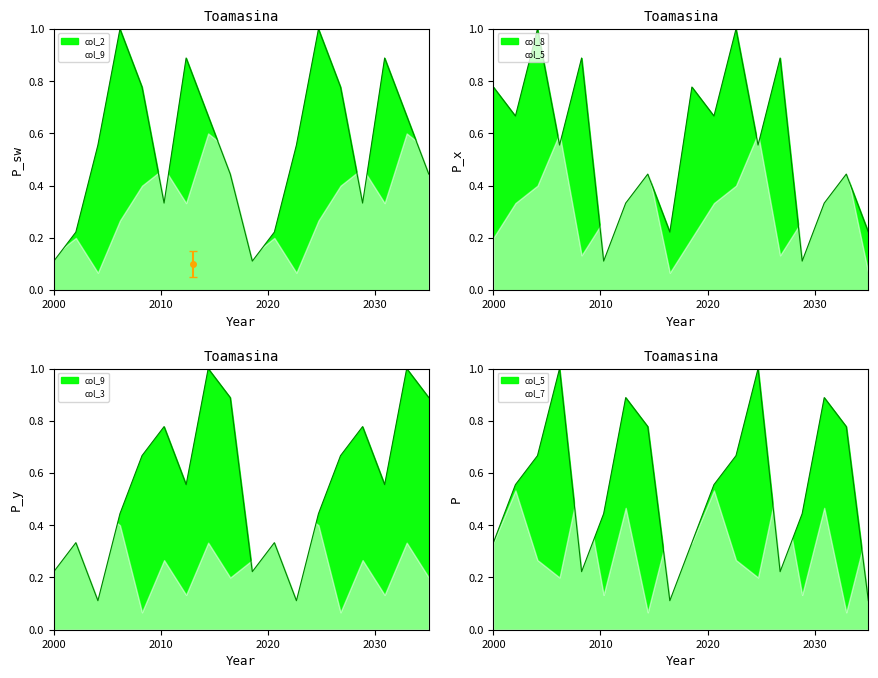

What is the sum of all col_8 values?

10.0